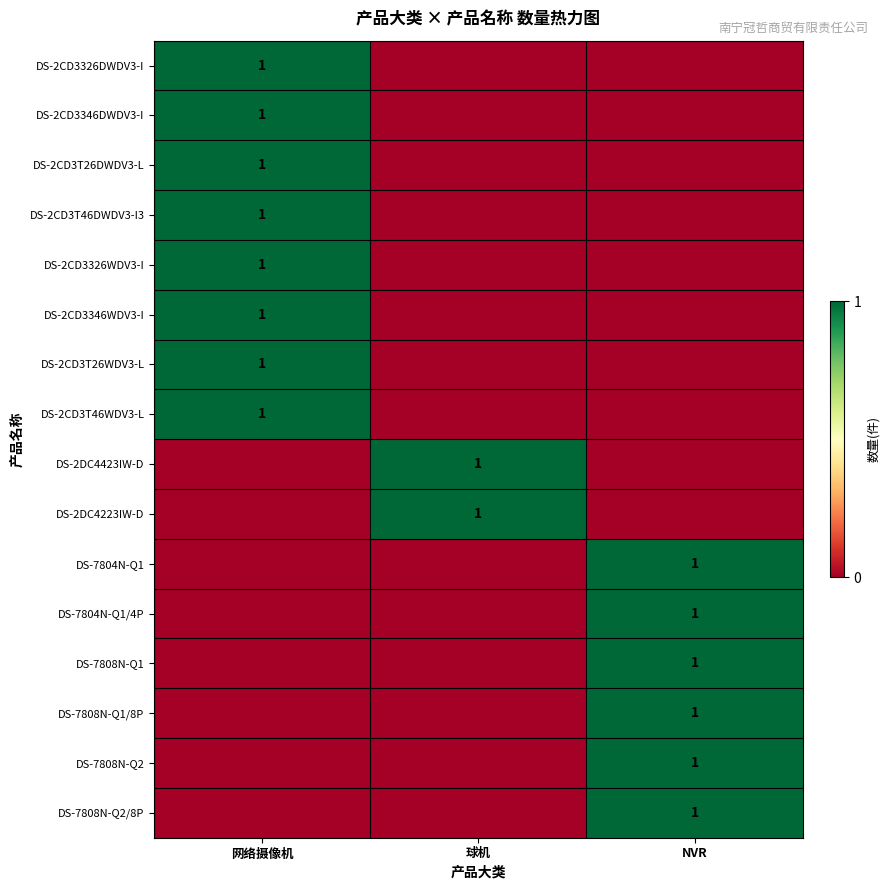

Which category has the highest value across all series?

网络摄像机